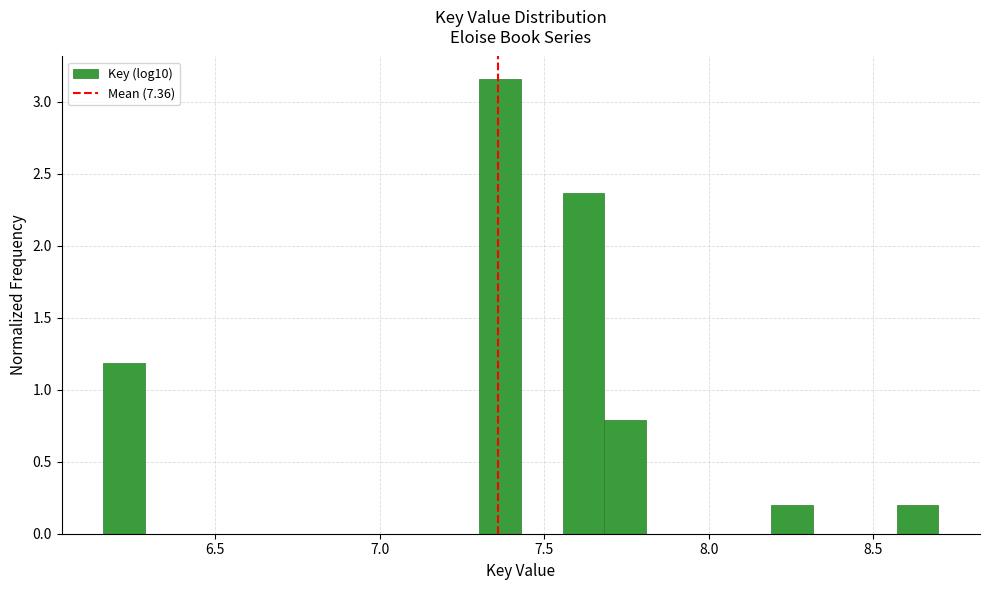

Around what value on the x-axis is the tallest bar? Give the approximate position of its centre, as read against the axis.

7.35